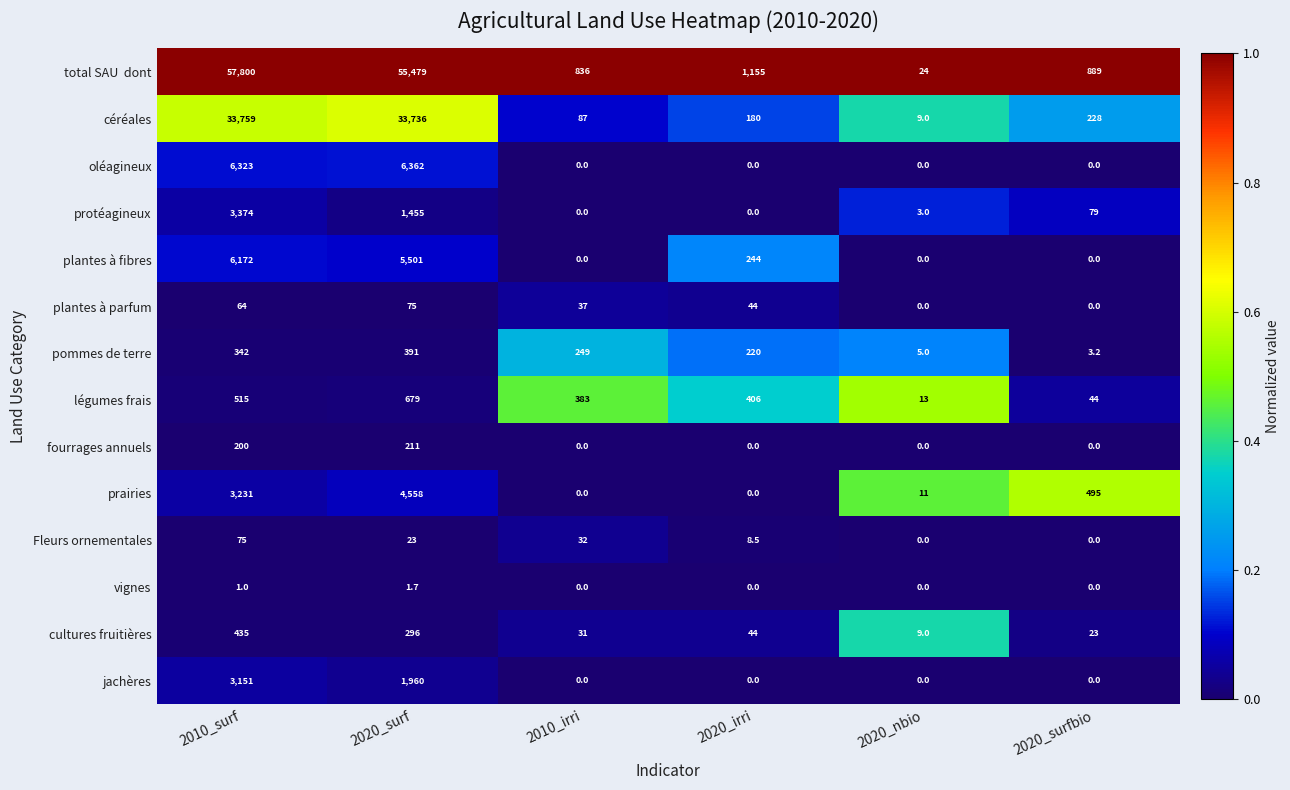

How many distinct data groups are displayed?

14